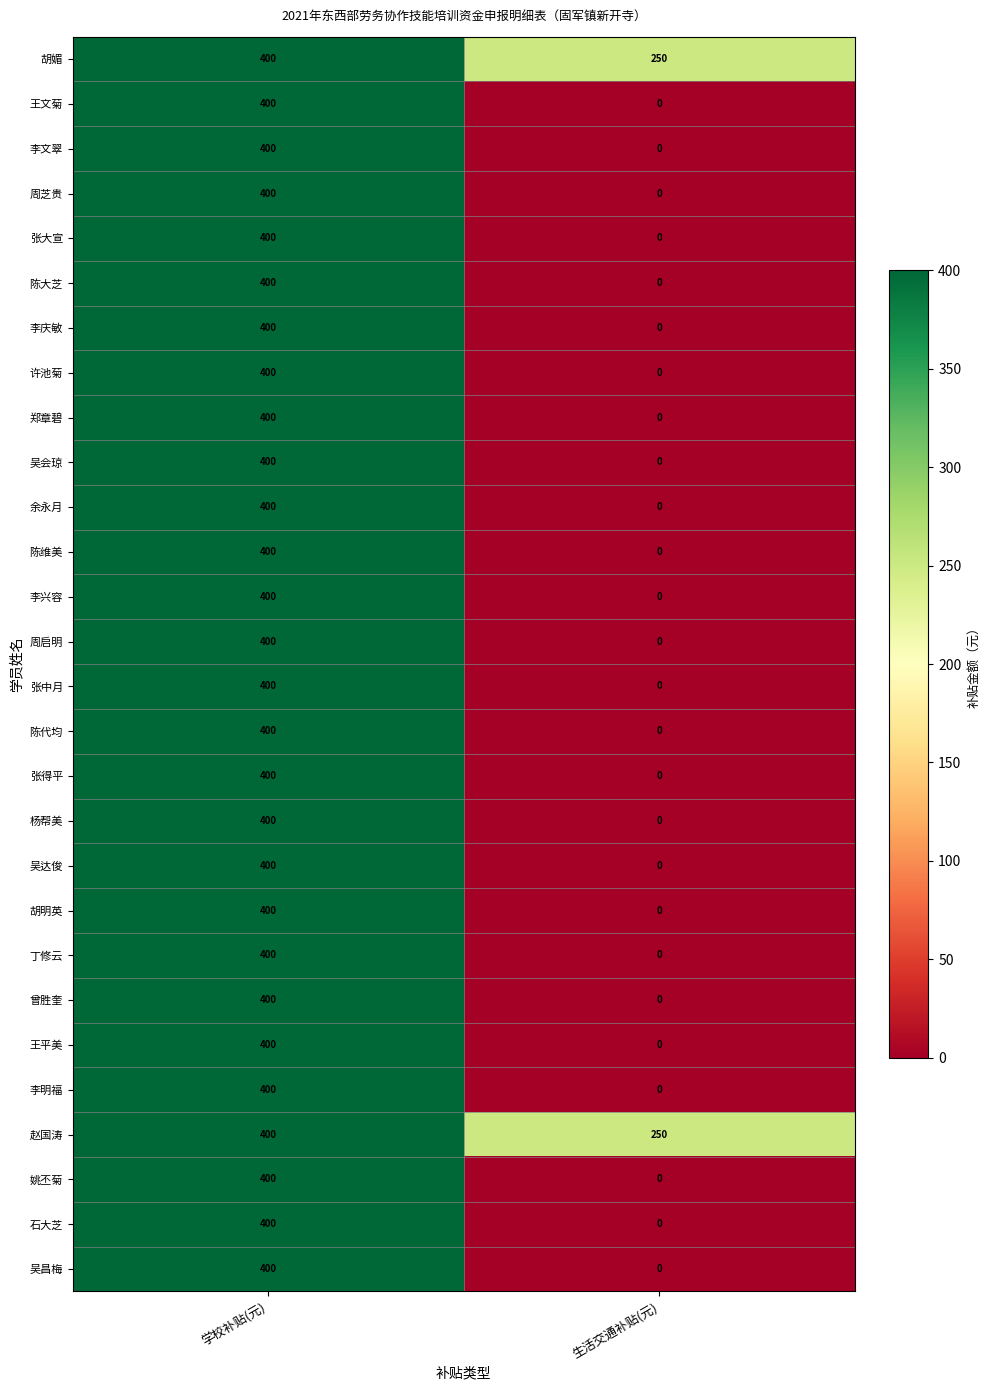

True or false: 陈代均 has a value of 229 at 生活交通补贴(元).

False